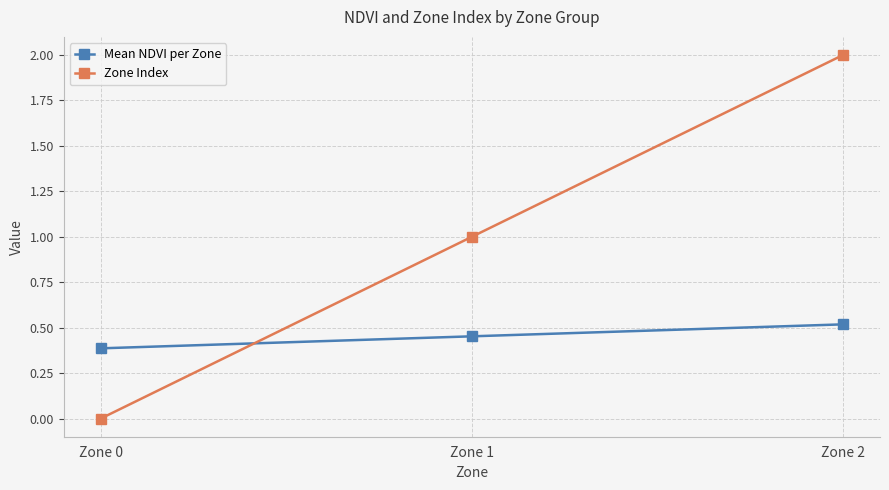

Where is Zone Index nearest to the value 1?

Zone 1